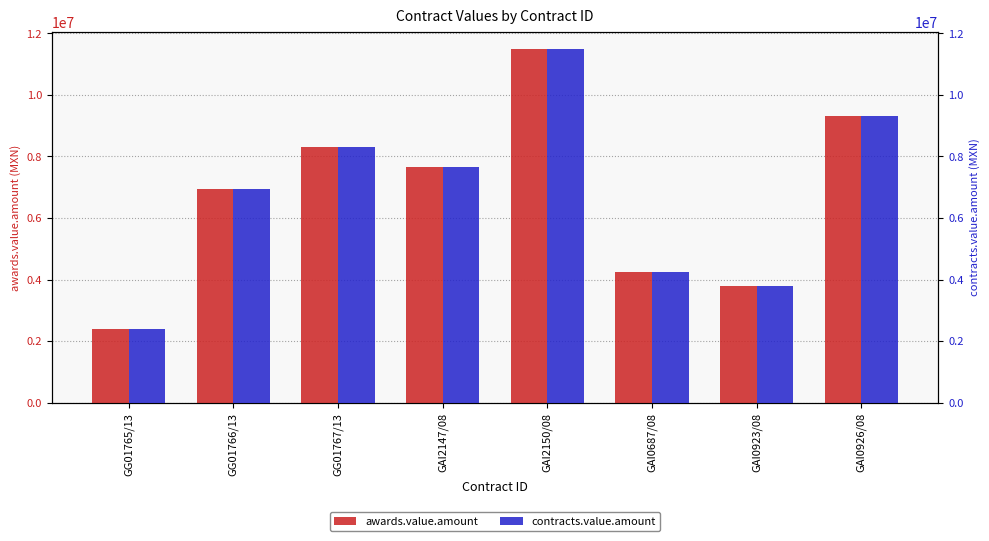

What is the average value of the awards.value.amount series?

6764207.2